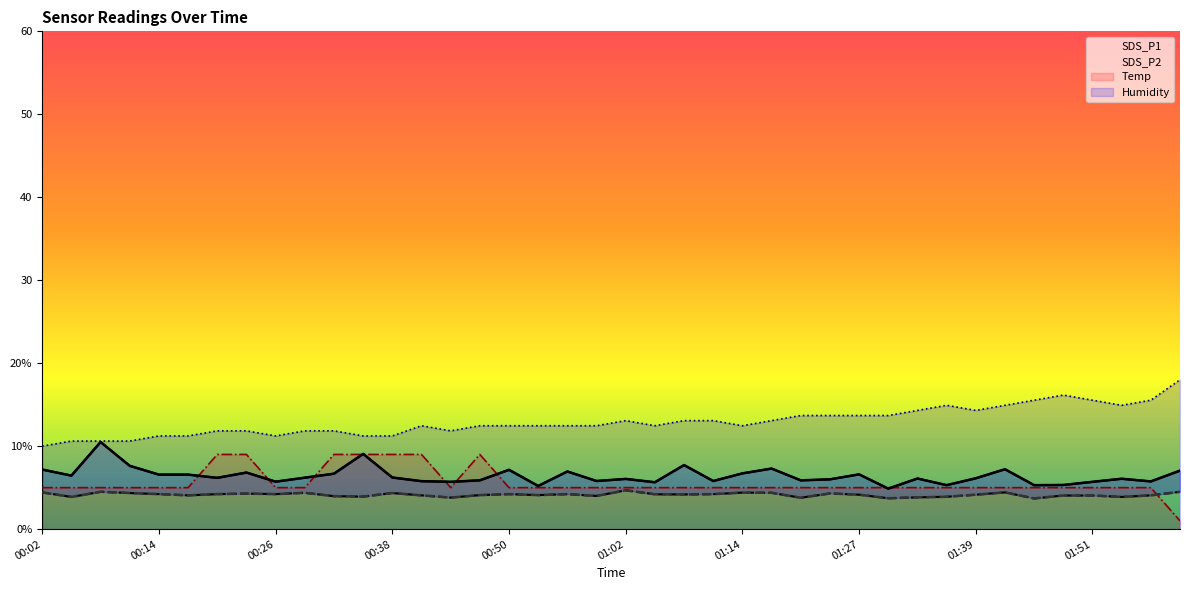

List the series in order of their peak value, lowest first.

SDS_P2, Temp, SDS_P1, Humidity